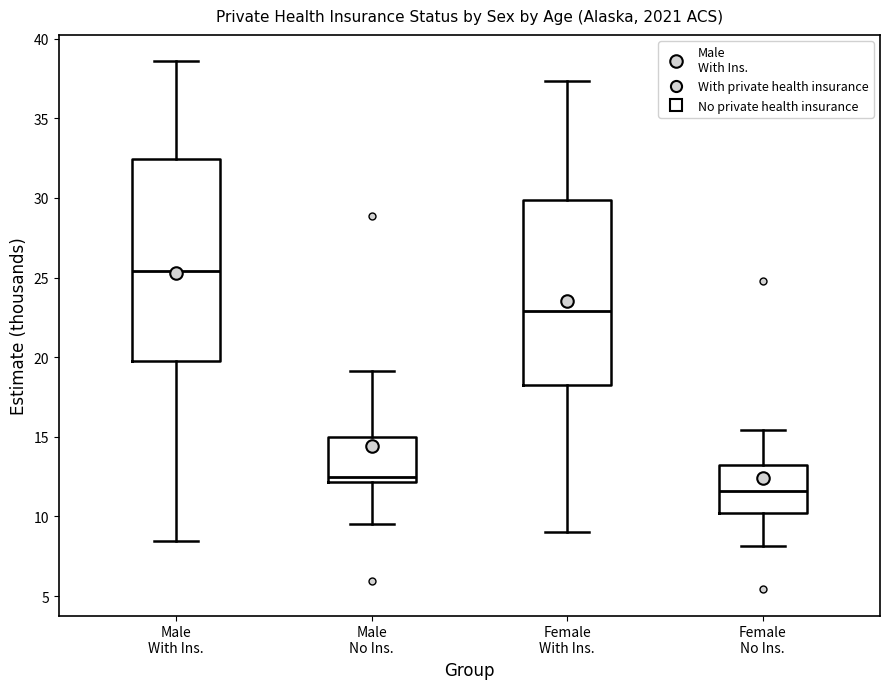

Which box's median line is the highest?

Male With Ins.